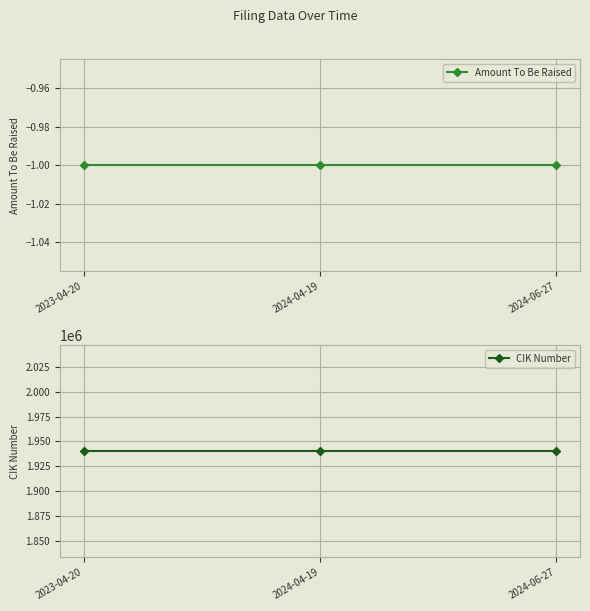

The value of Amount To Be Raised at 2024-06-27 is -1. True or false?

True